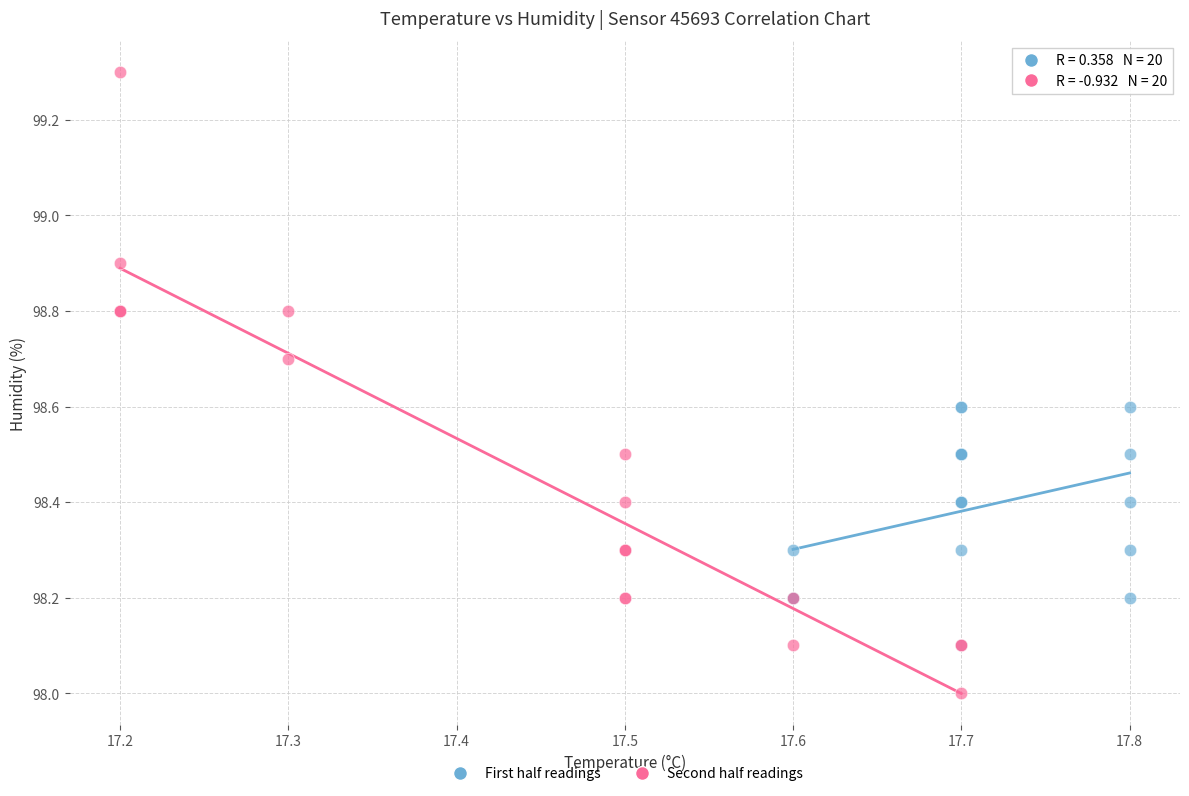

Which series reaches the maximum Y coordinate?

Second half readings